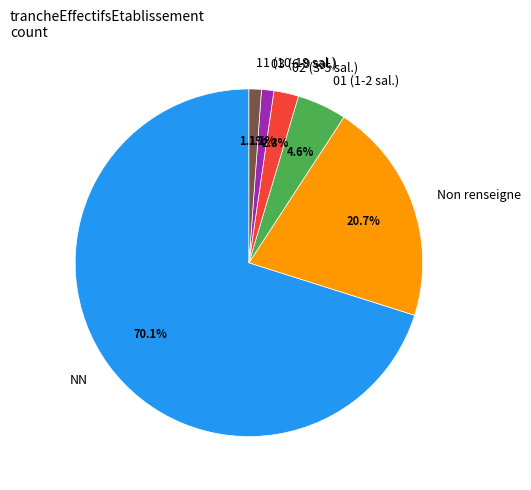

Which category has the biggest portion of the pie?

NN